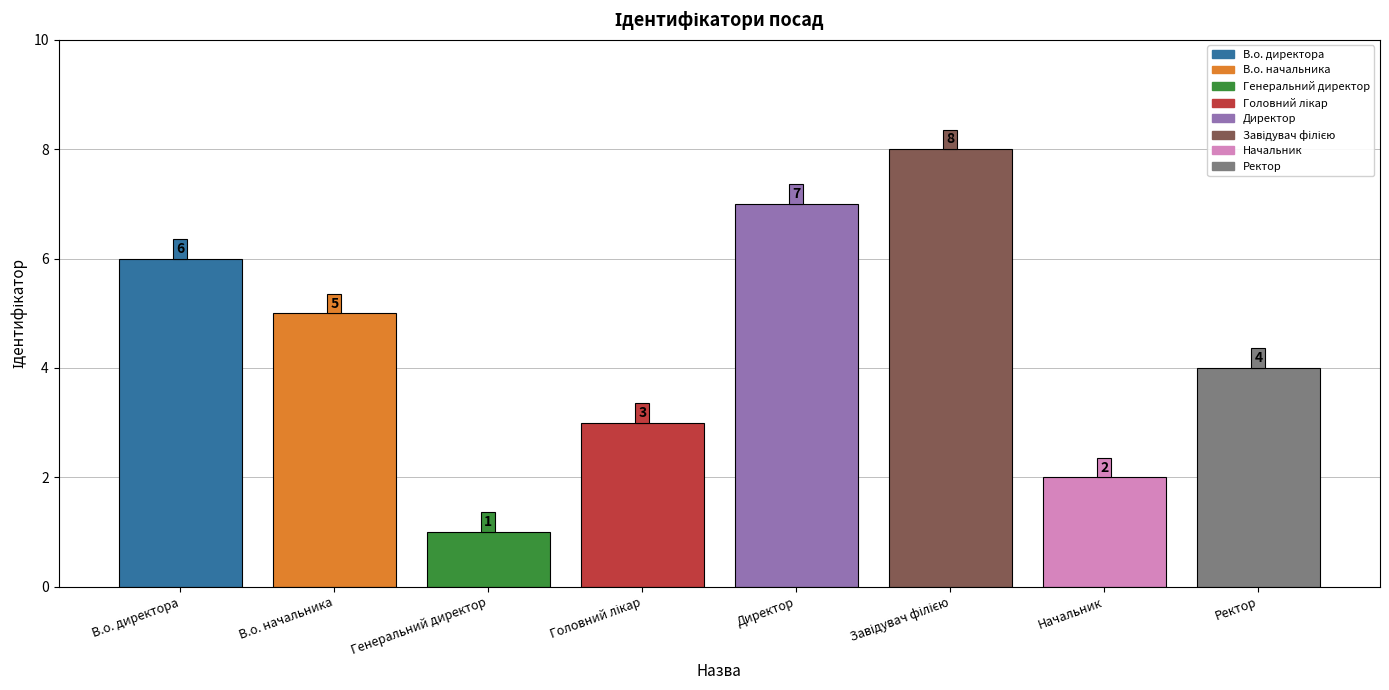

How many data points does each series have?

8